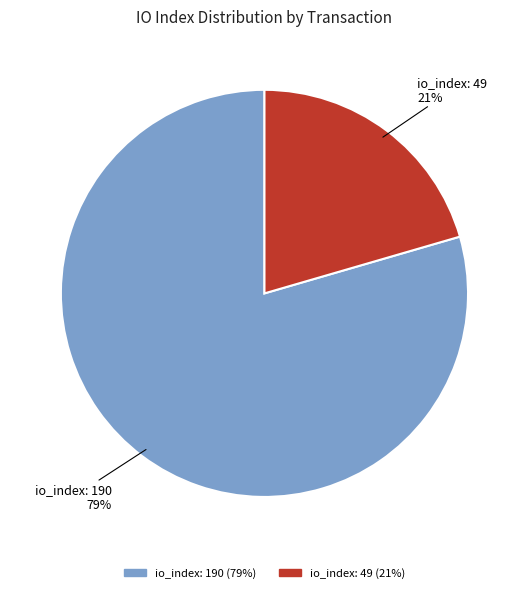

To the nearest percent, what is the average slice percentage?

50%